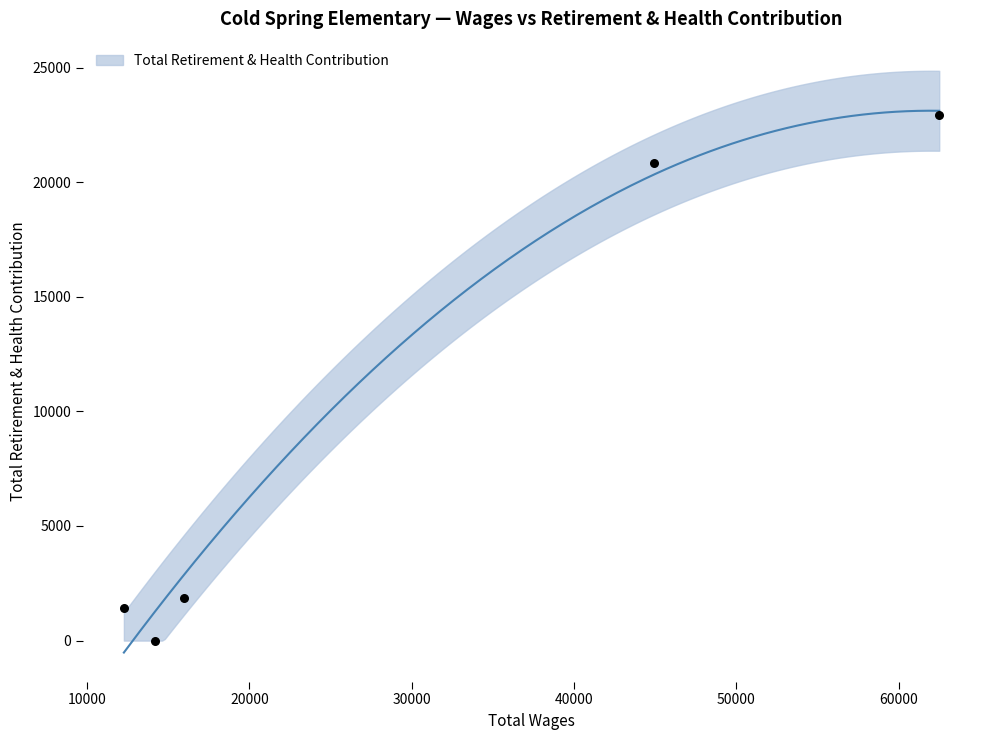

Between 12263 and 15959, which is larger?

15959